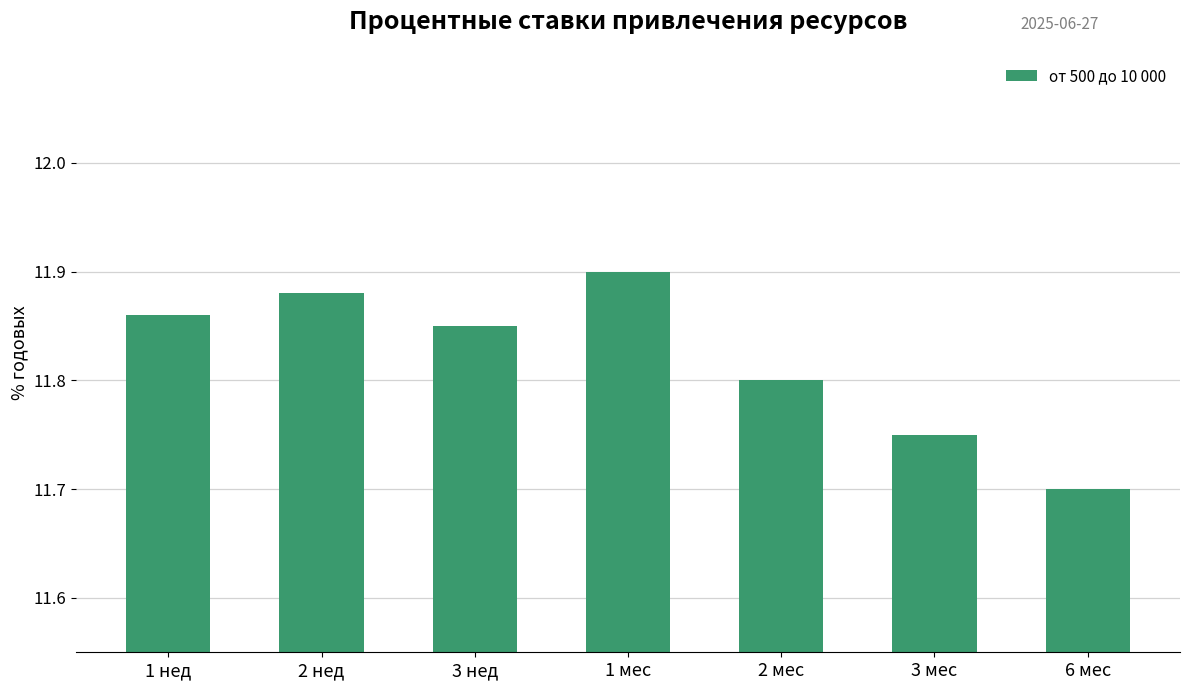

What is the value of the 7th bar from the left?

11.7